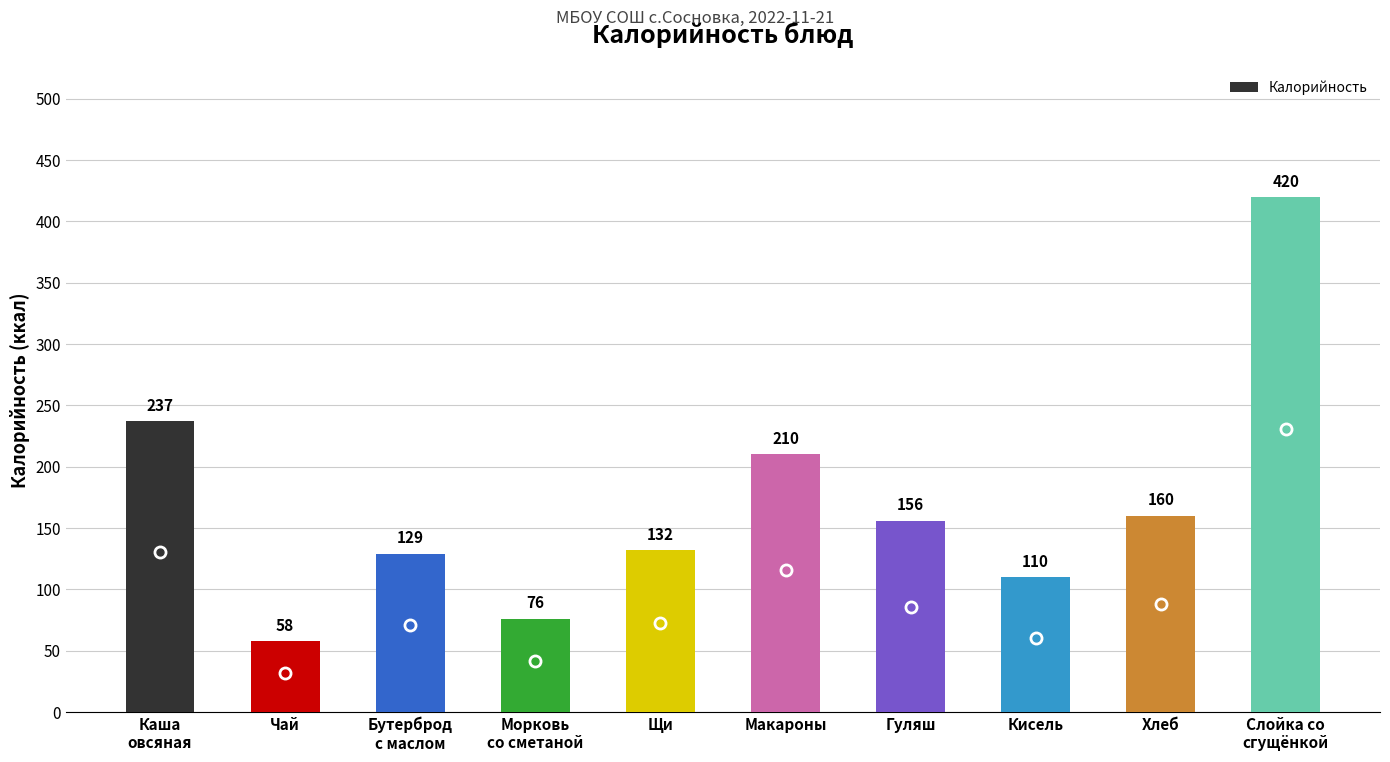

At which label is the value closest to 239?

Каша
овсяная